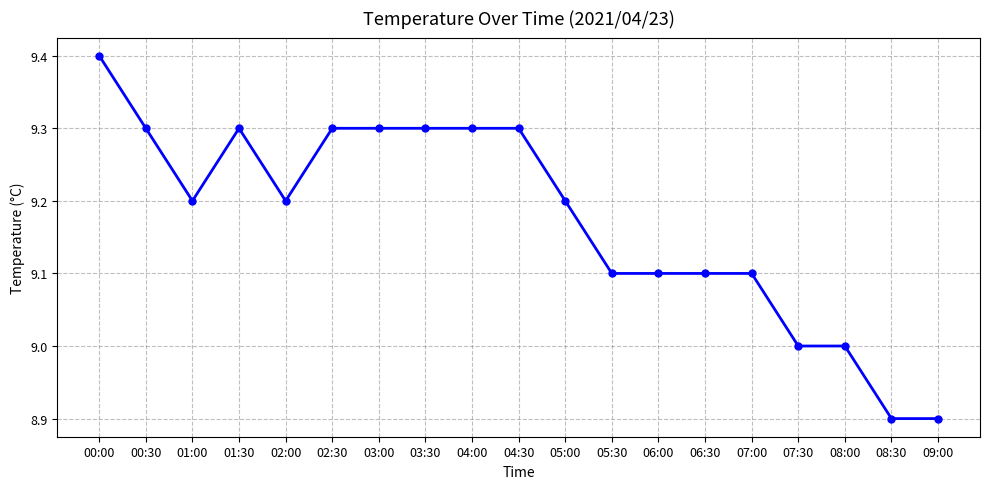

Count the number of data series in this chart.

1